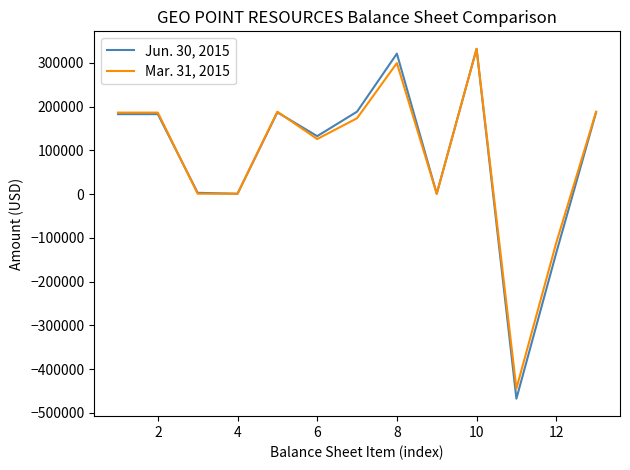

Which series has the widest spread of values?

Jun. 30, 2015